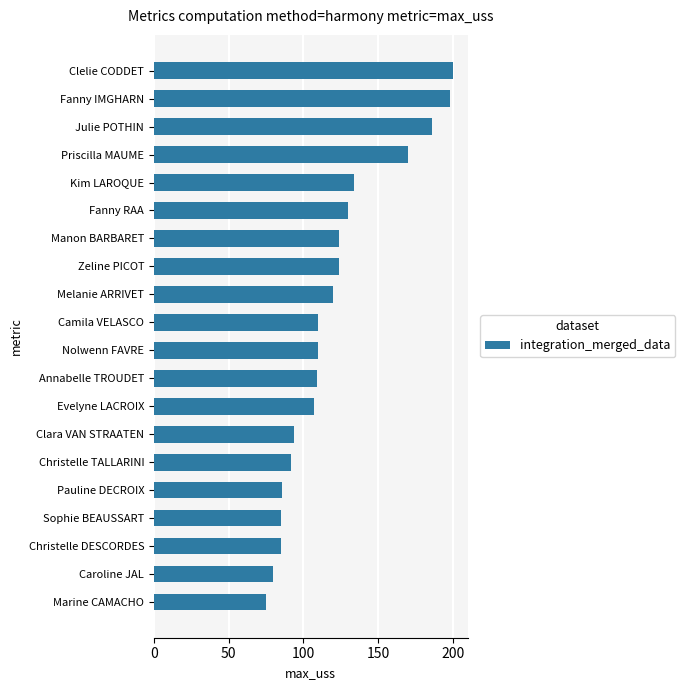

The chart shows a value of 124 at Manon BARBARET. True or false?

True